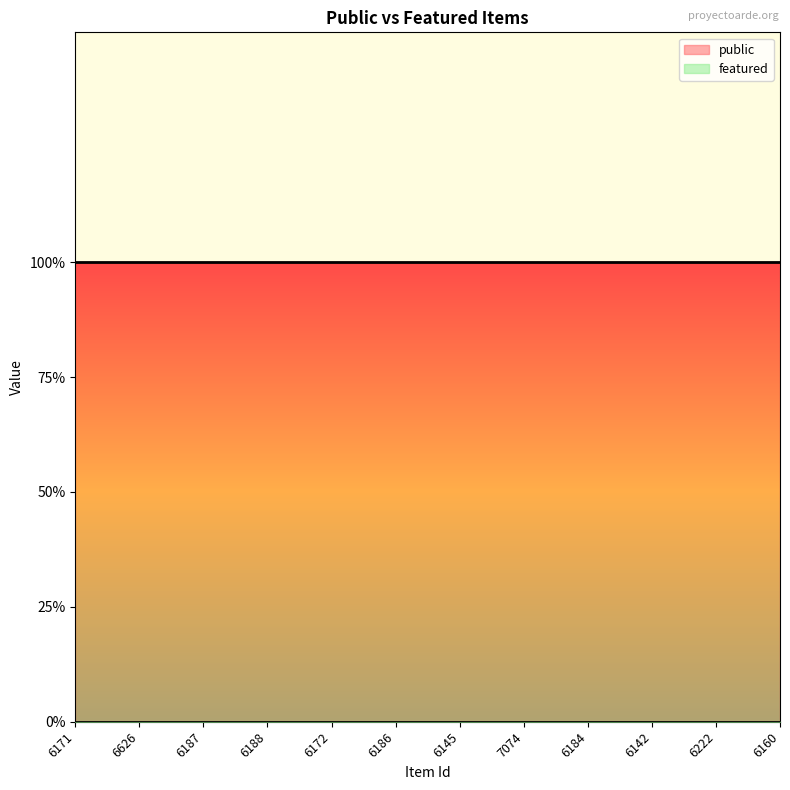

How many distinct data groups are displayed?

2